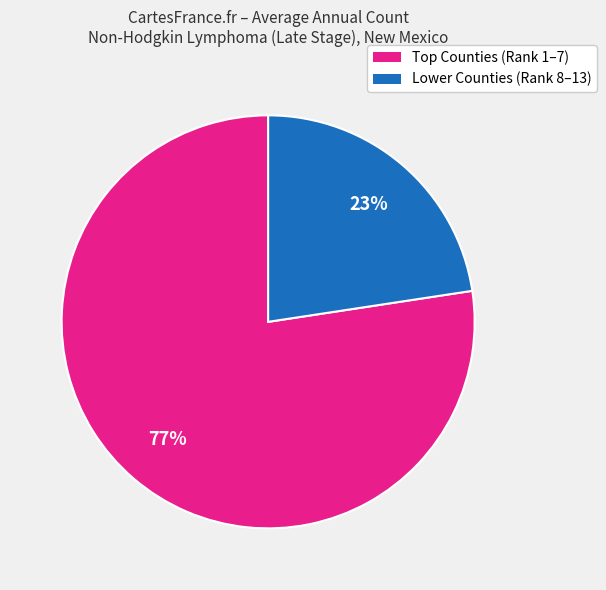

Is there a majority slice in this chart?

Yes